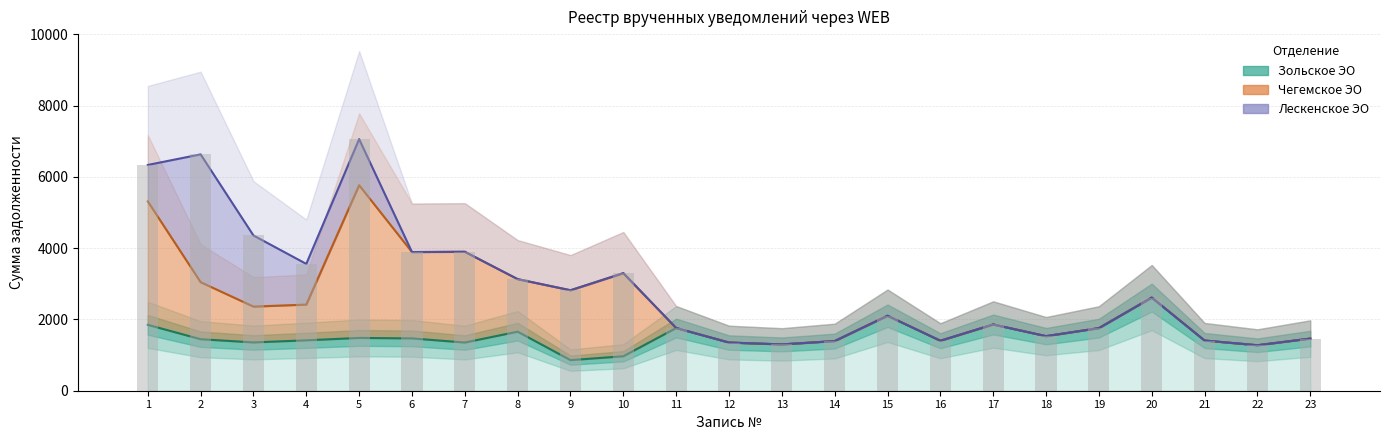

List the series in order of their overall mean, lowest first.

Зольское ЭО, Чегемское ЭО, Лескенское ЭО